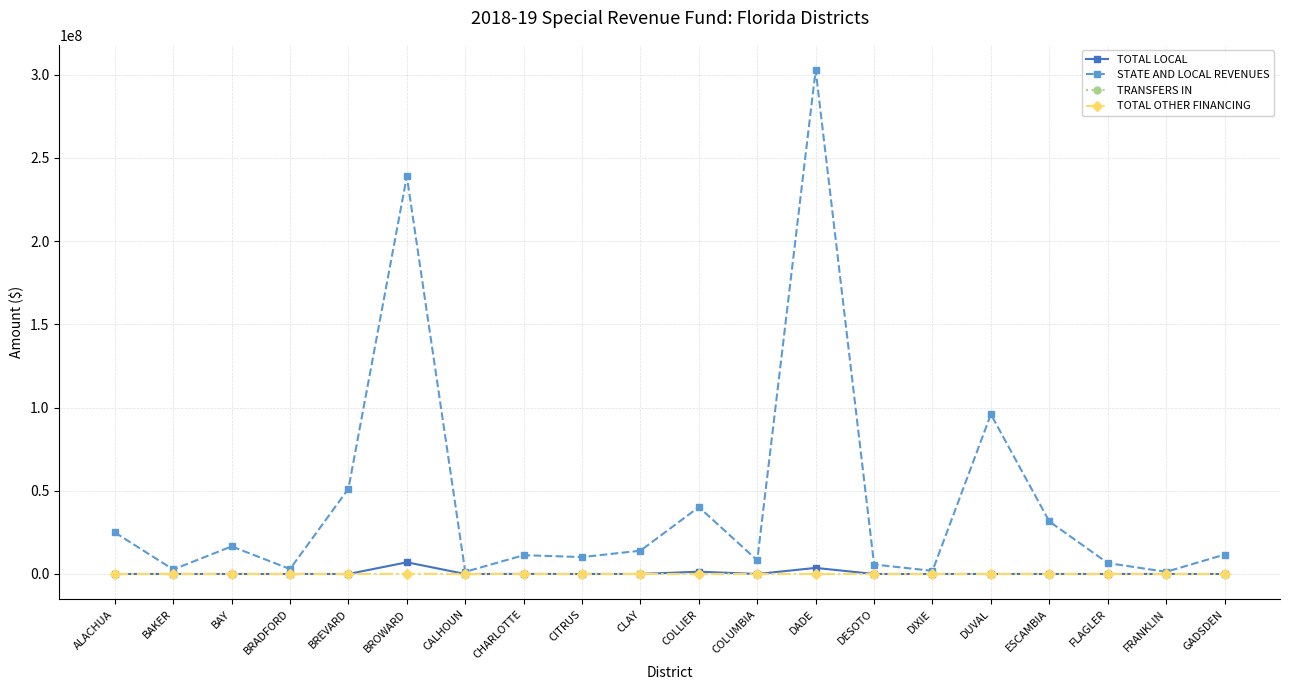

In TOTAL LOCAL, how many points are lower than both neighbors (excluding endpoints)?

3